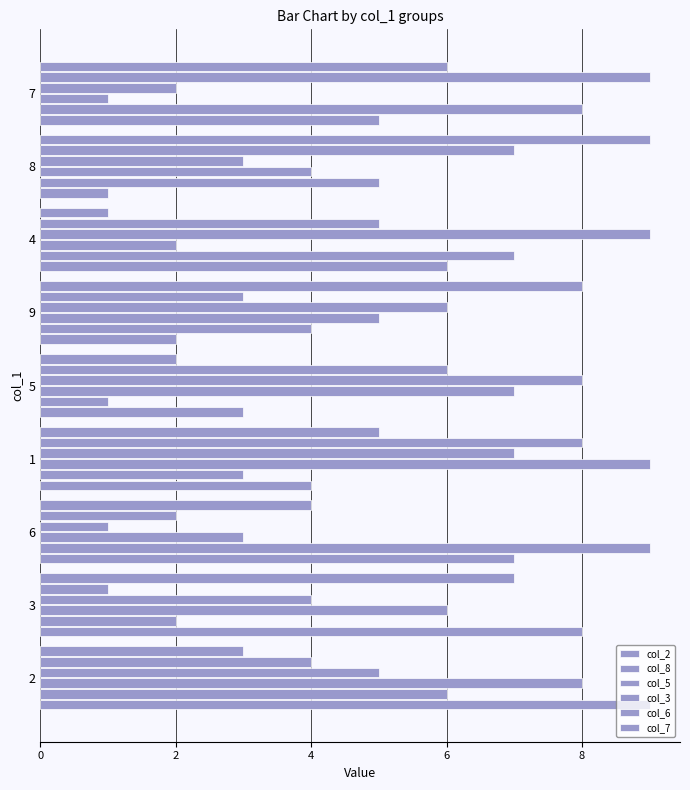

What is the smallest value displayed?

1